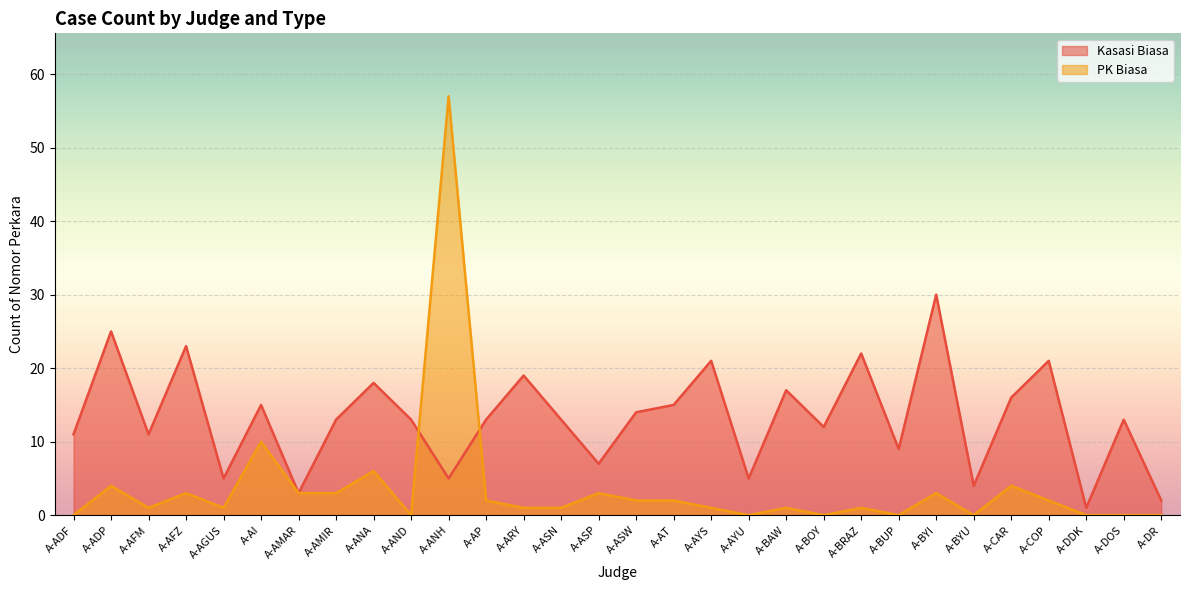

At A-BRAZ, list the series in order from smallest to largest.

PK Biasa, Kasasi Biasa